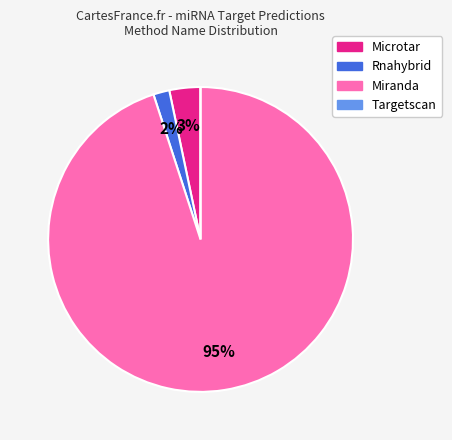

To the nearest percent, what portion does Microtar represent?

3%